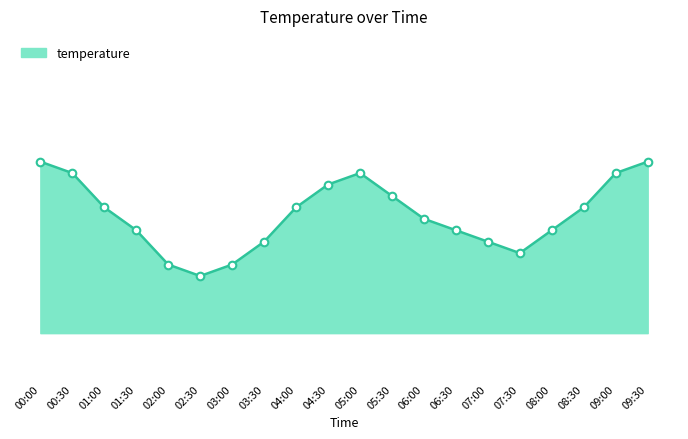

Between 09:30 and 07:30, which is larger?

09:30